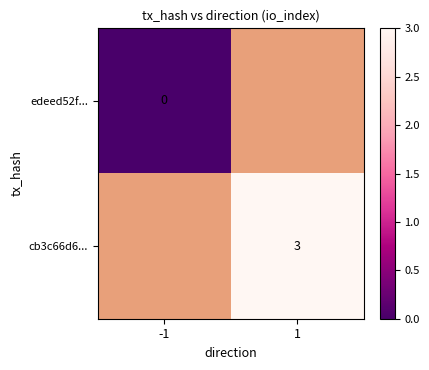

The value of cb3c66d6... at 1 is 1. True or false?

False